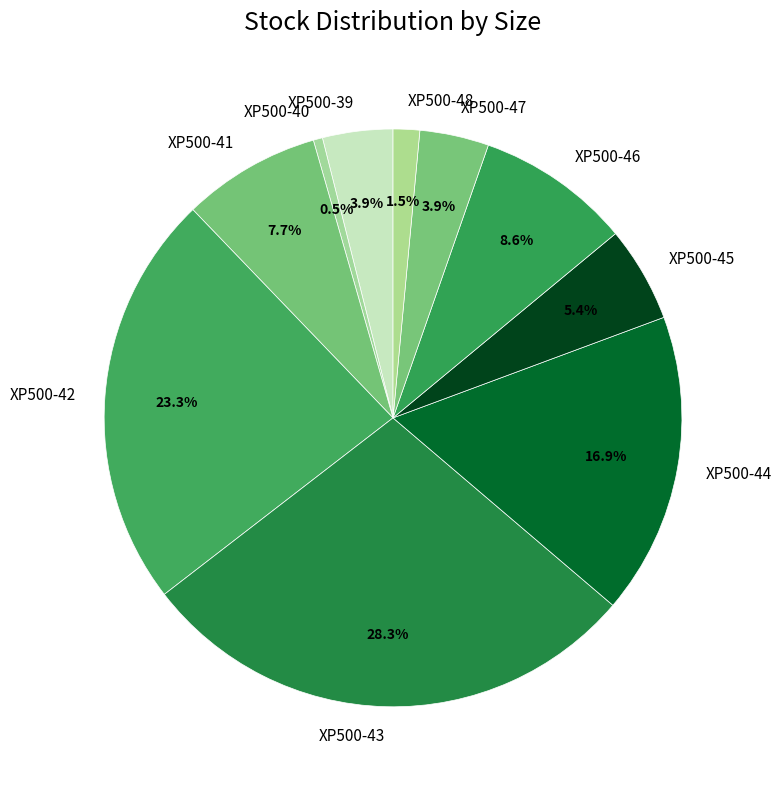

Is there a majority slice in this chart?

No